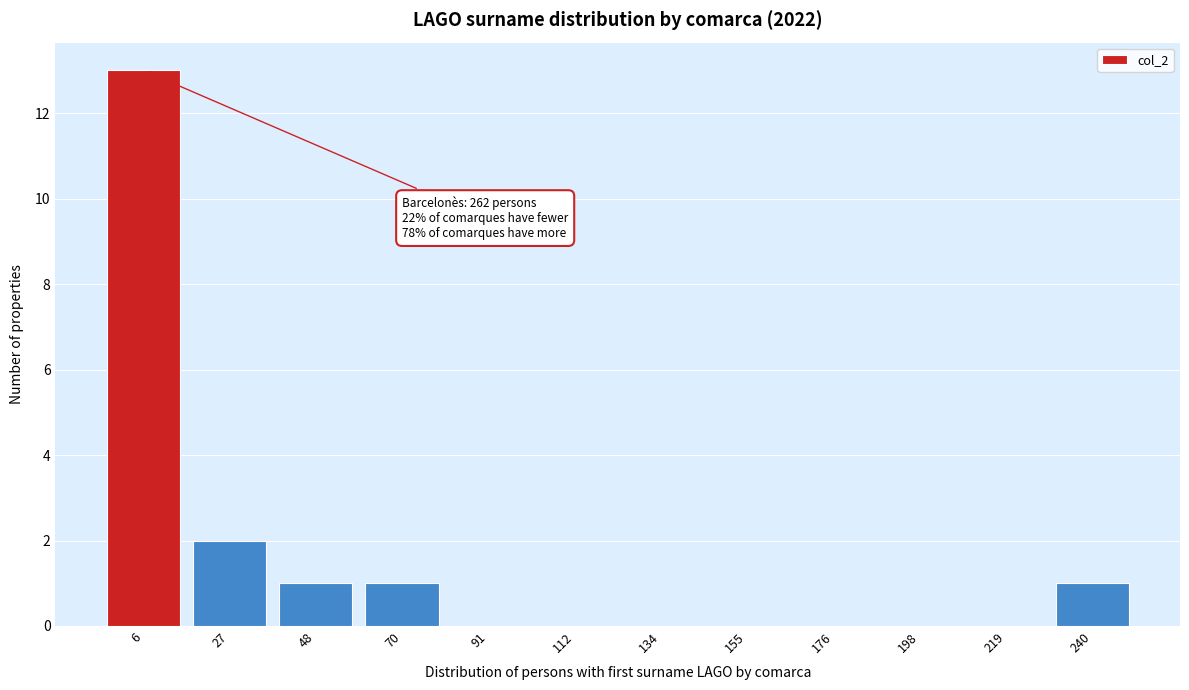

Reading left to right, transcribe all the data shown in this chart.

6=13	27=2	48=1	70=1	91=0	112=0	134=0	155=0	176=0	198=0	219=0	240=1